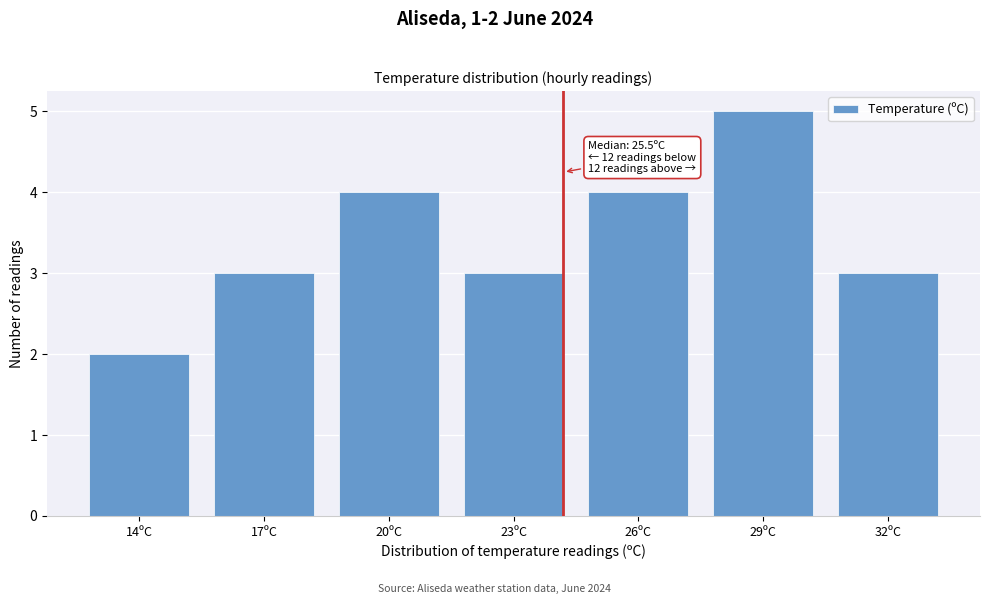

Reading right to left, list all the values displayed in this chart.

32ºC=3	29ºC=5	26ºC=4	23ºC=3	20ºC=4	17ºC=3	14ºC=2